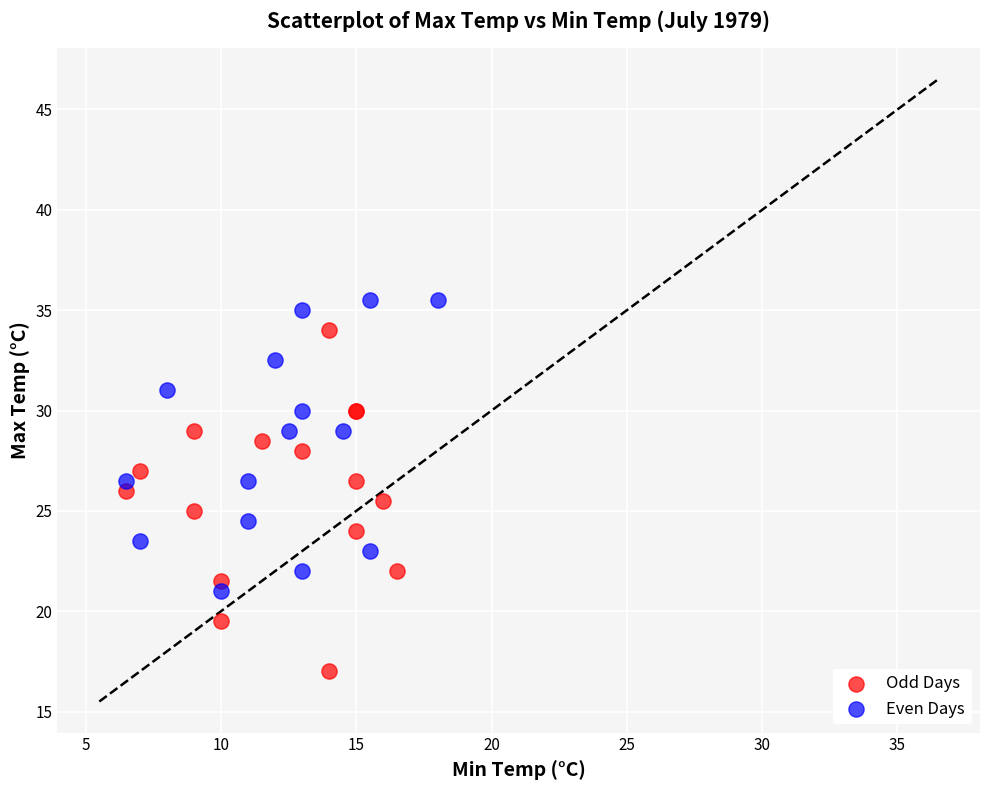

Which series contains the lowest Y value?

Odd Days